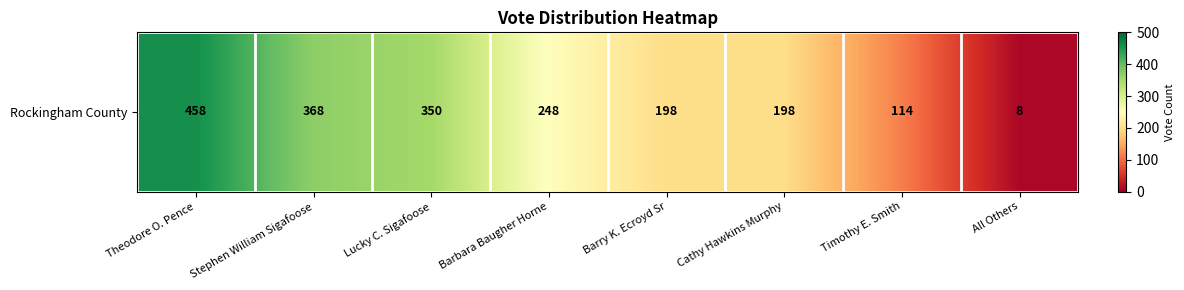

The chart shows a value of 132 at Lucky C. Sigafoose. True or false?

False